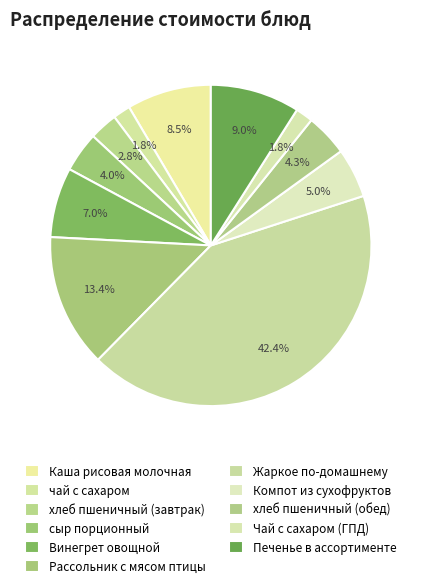

How many slices are in this pie chart?

11